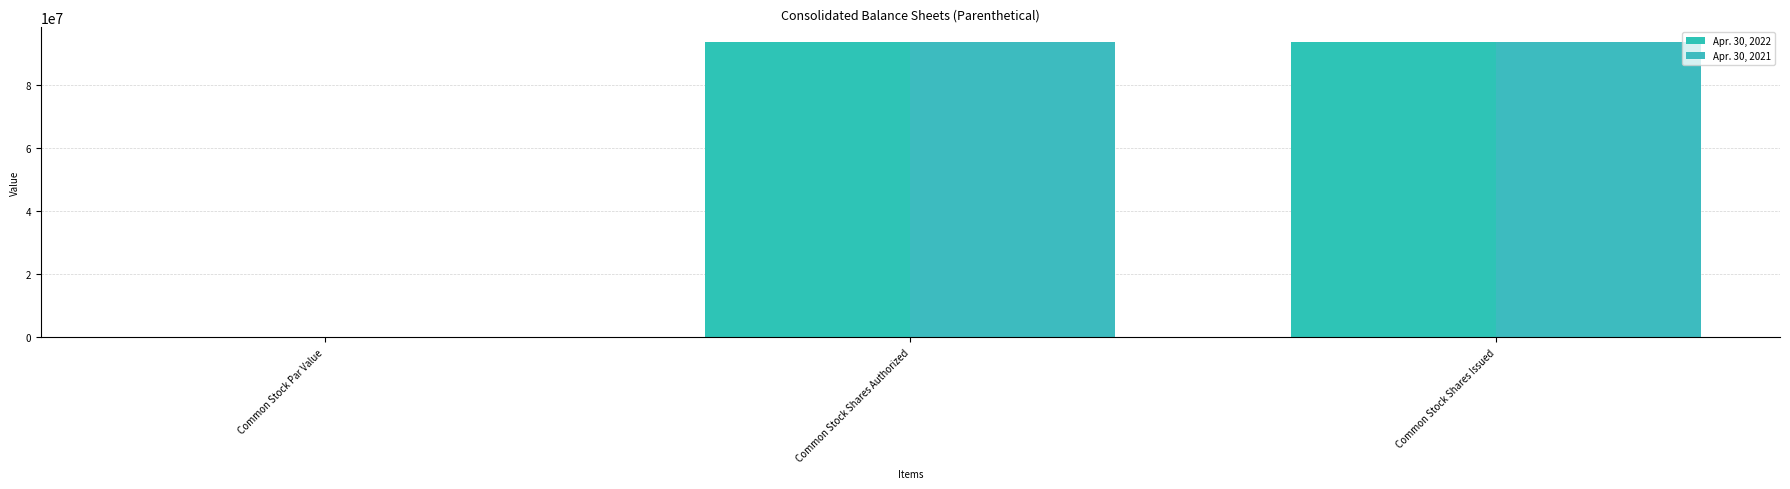

Which series has the widest spread of values?

Apr. 30, 2022